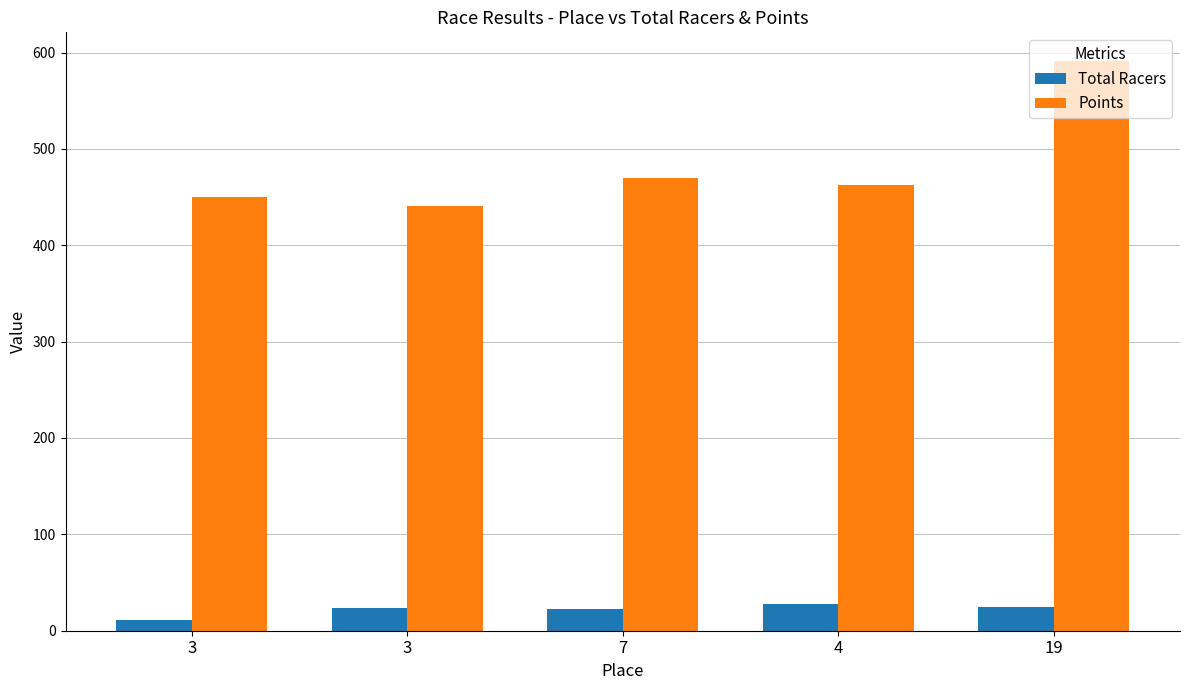

At which category is the sum across all series the highest?

19